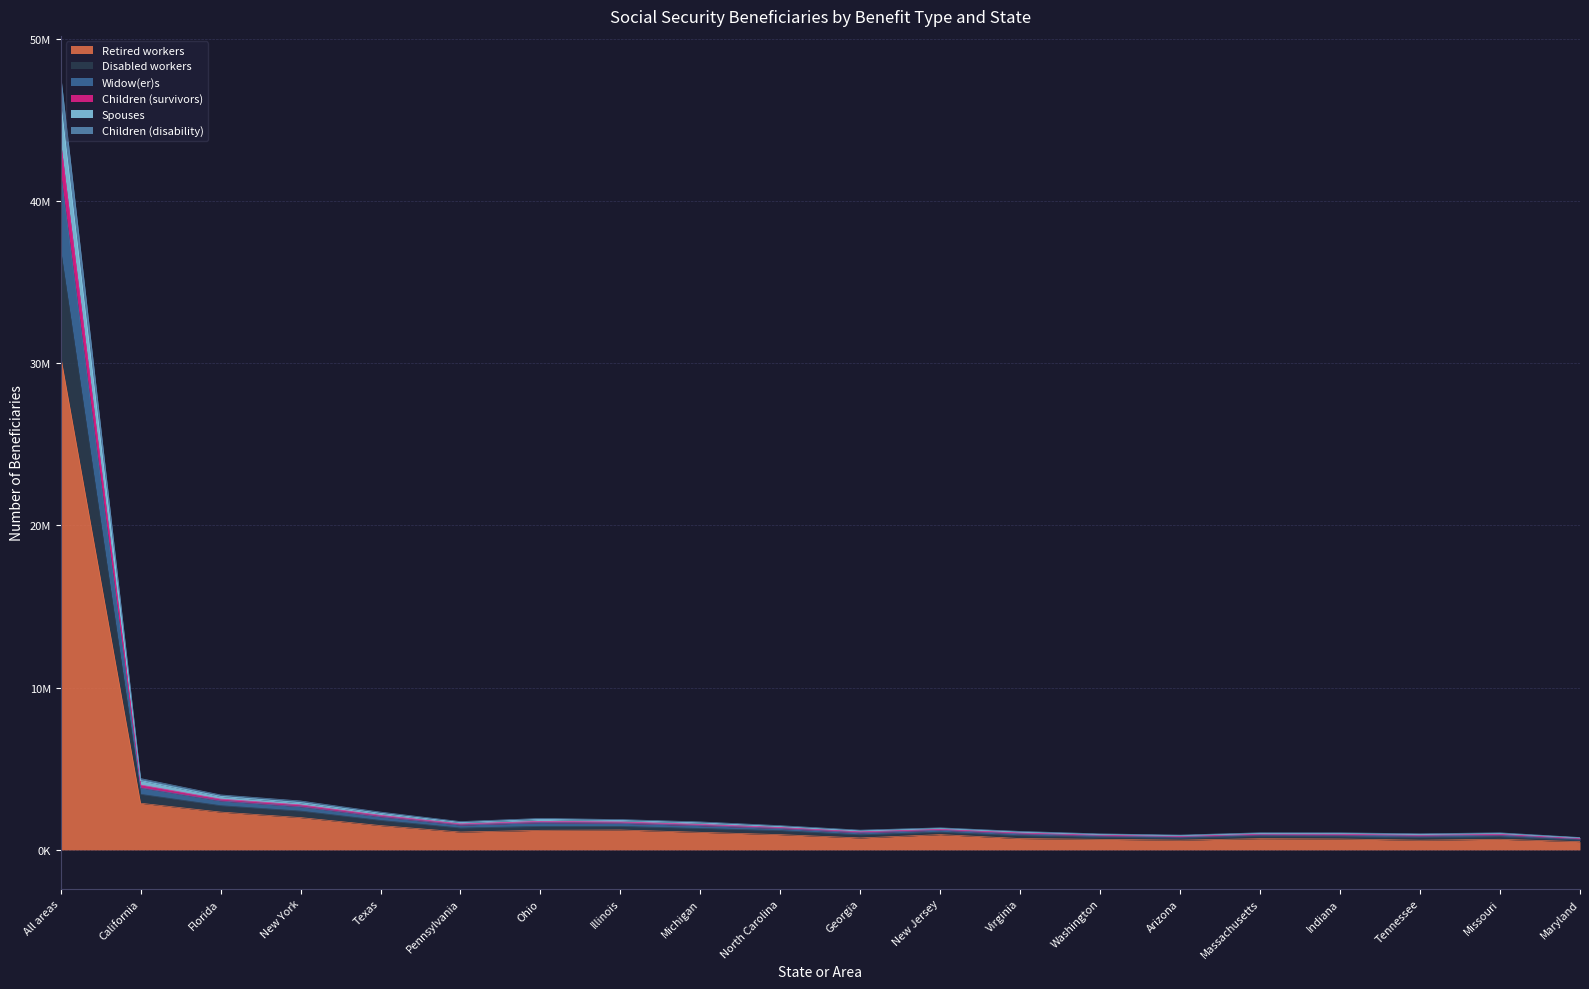

How many interior local valleys does the Disabled workers series have?

4